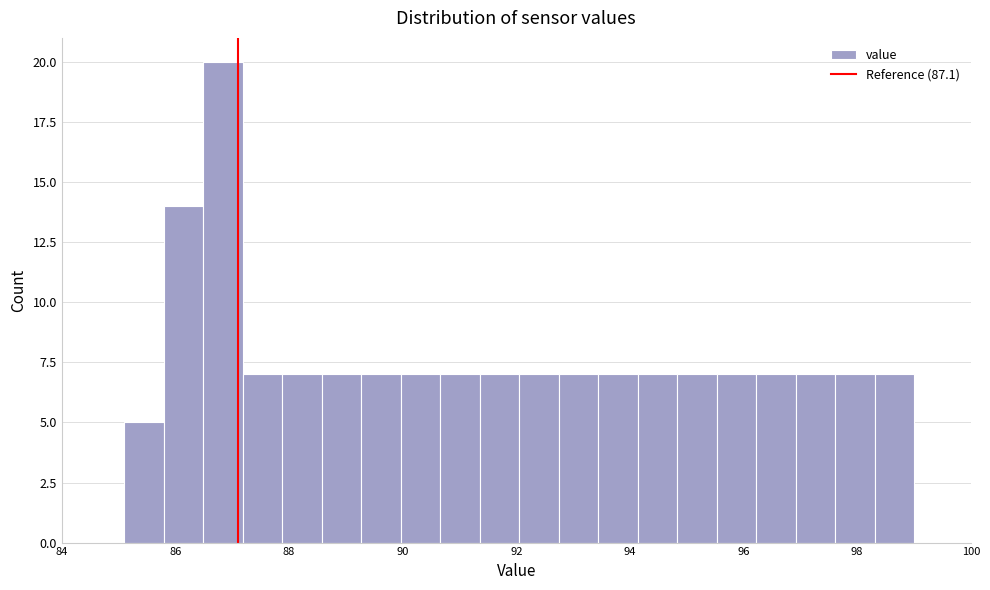

Around what value on the x-axis is the tallest bar? Give the approximate position of its centre, as read against the axis.

86.8